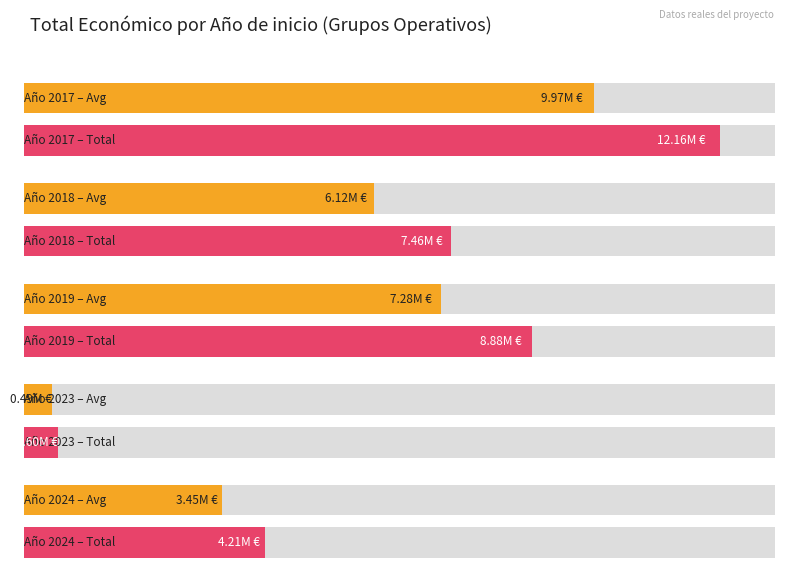

Does the chart contain stacked bars?

No